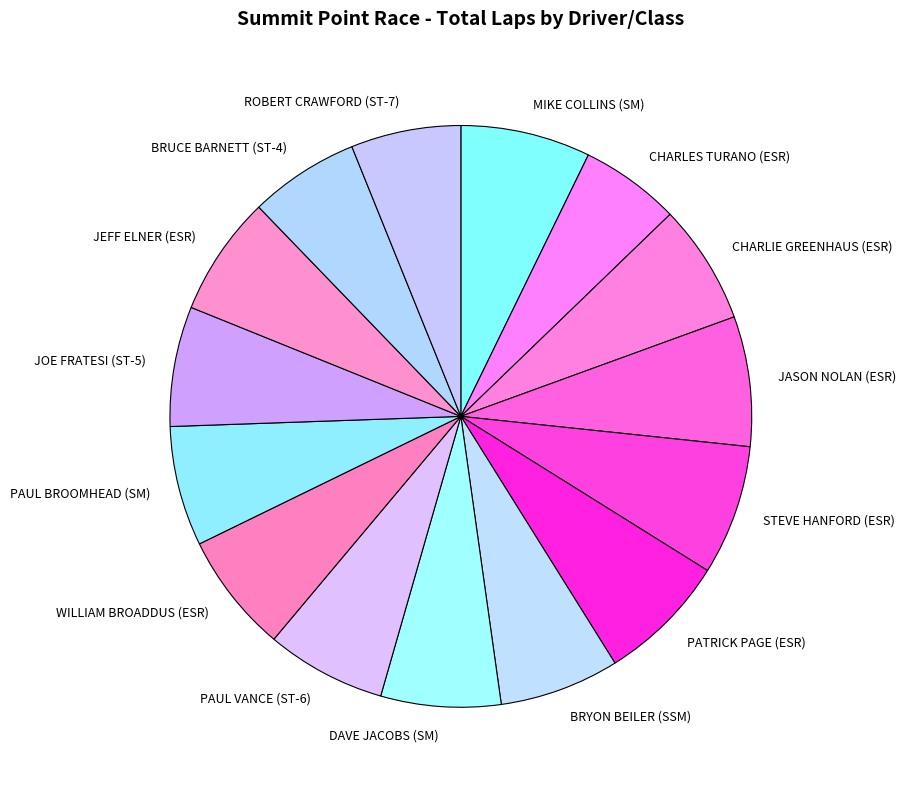

Is there any slice that represents more than half of the pie?

No